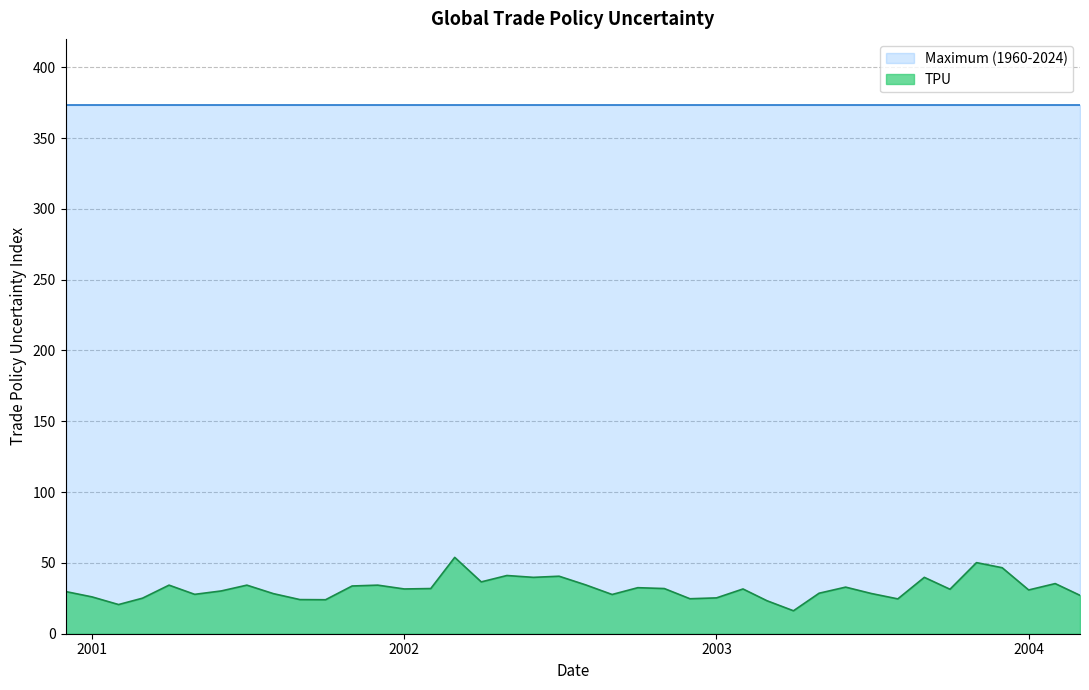

What is the difference between the second highest and second lowest values?

29.6